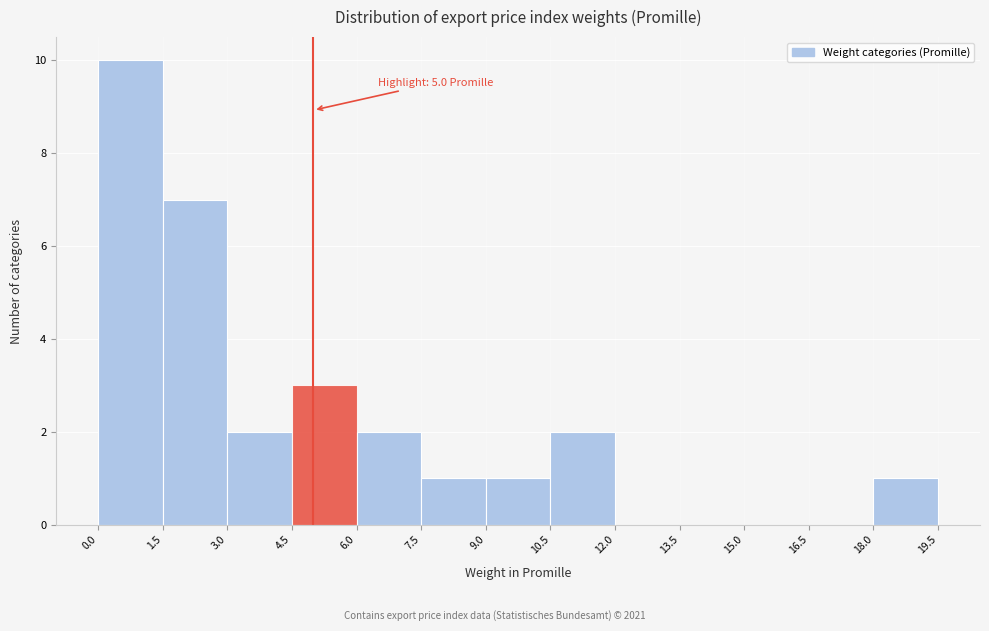

Over which range of the x-axis is the bar tallest?

0.0 to 1.5